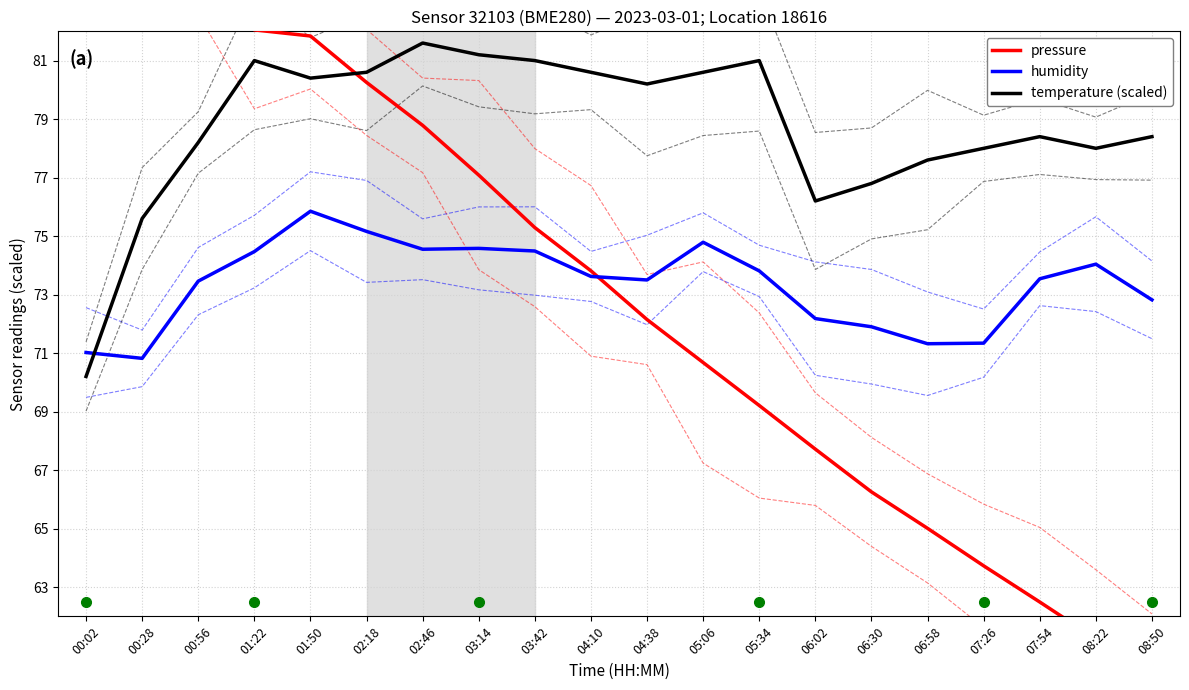

At which category is the sum across all series the highest?

01:50